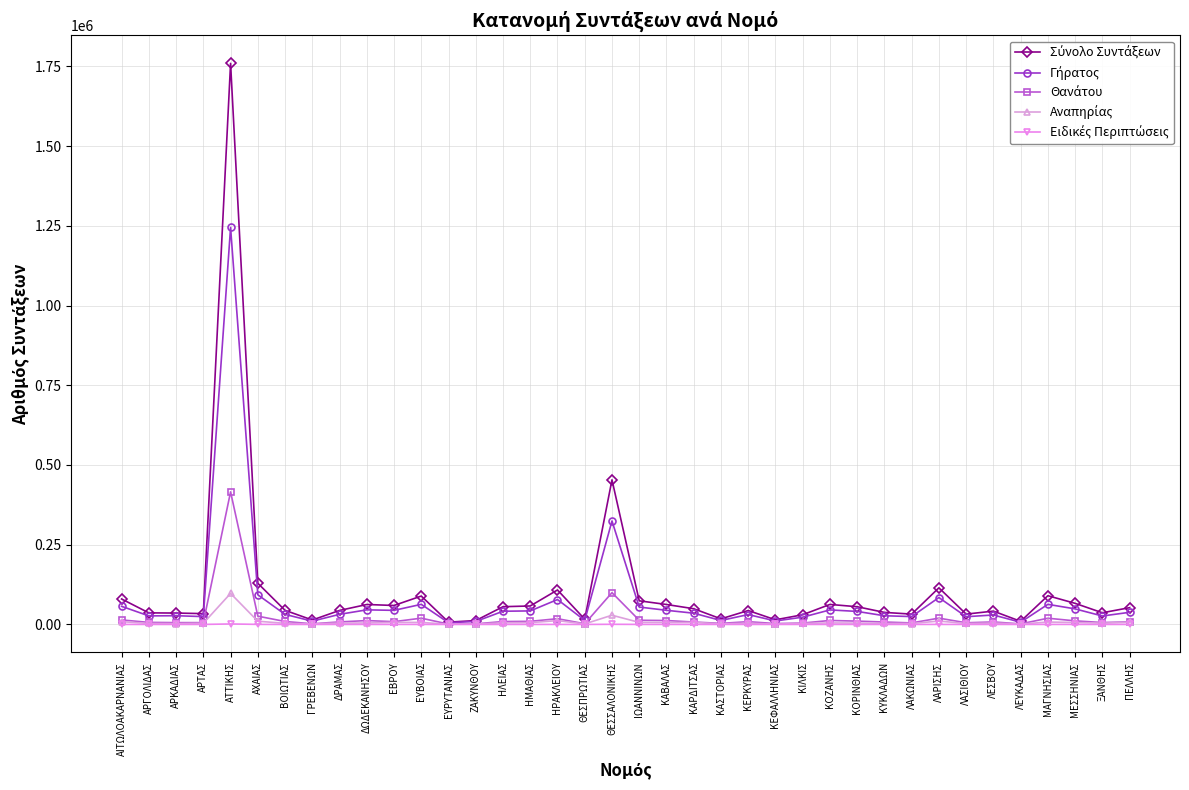

What is the label of the 29th point from the left?

ΚΥΚΛΑΔΩΝ